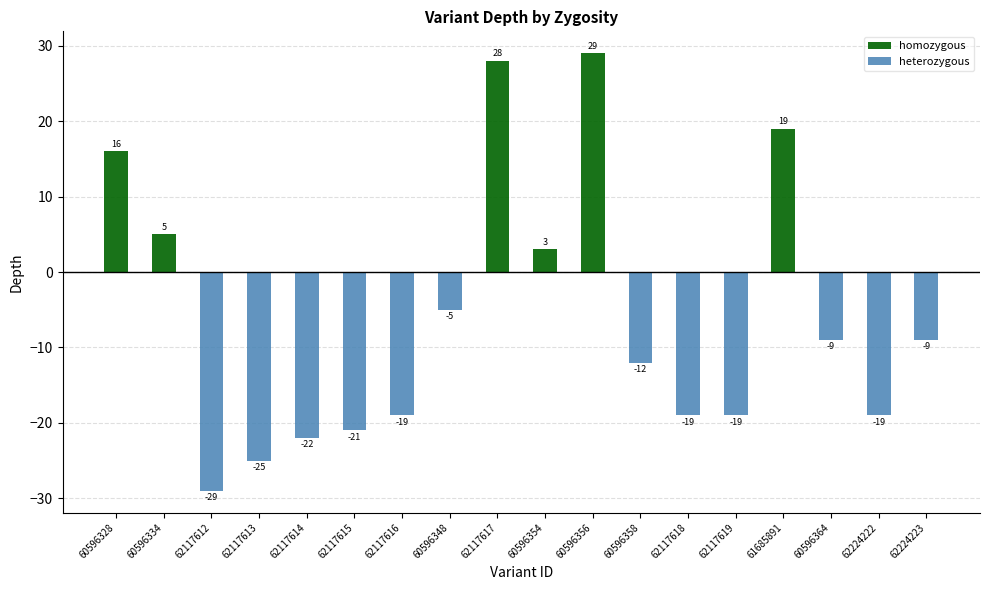

At how many categories does at least one series exceed 0?

6